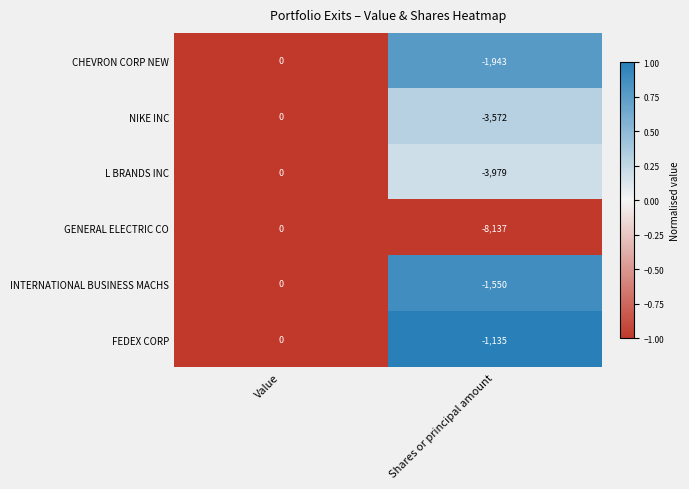

True or false: NIKE INC has a value of -1676 at Value.

False